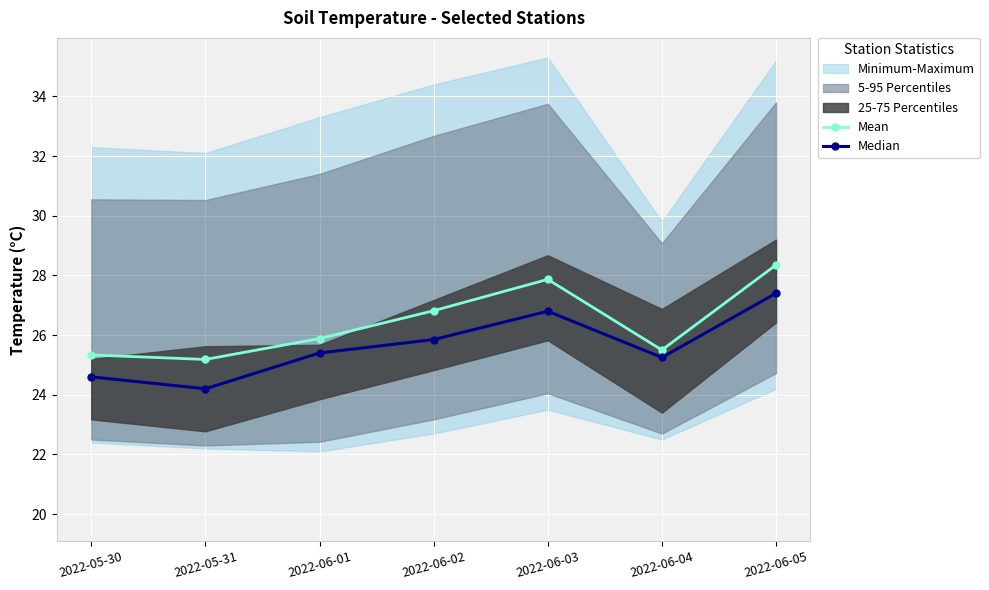

At which label does Median reach its minimum?

2022-05-31